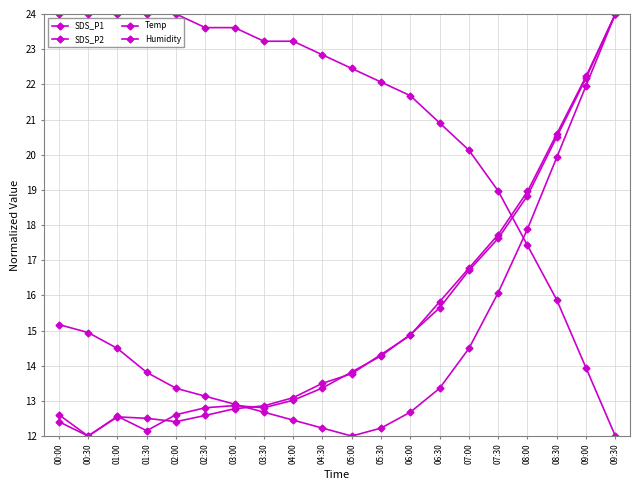

How many lines are shown in the chart?

4